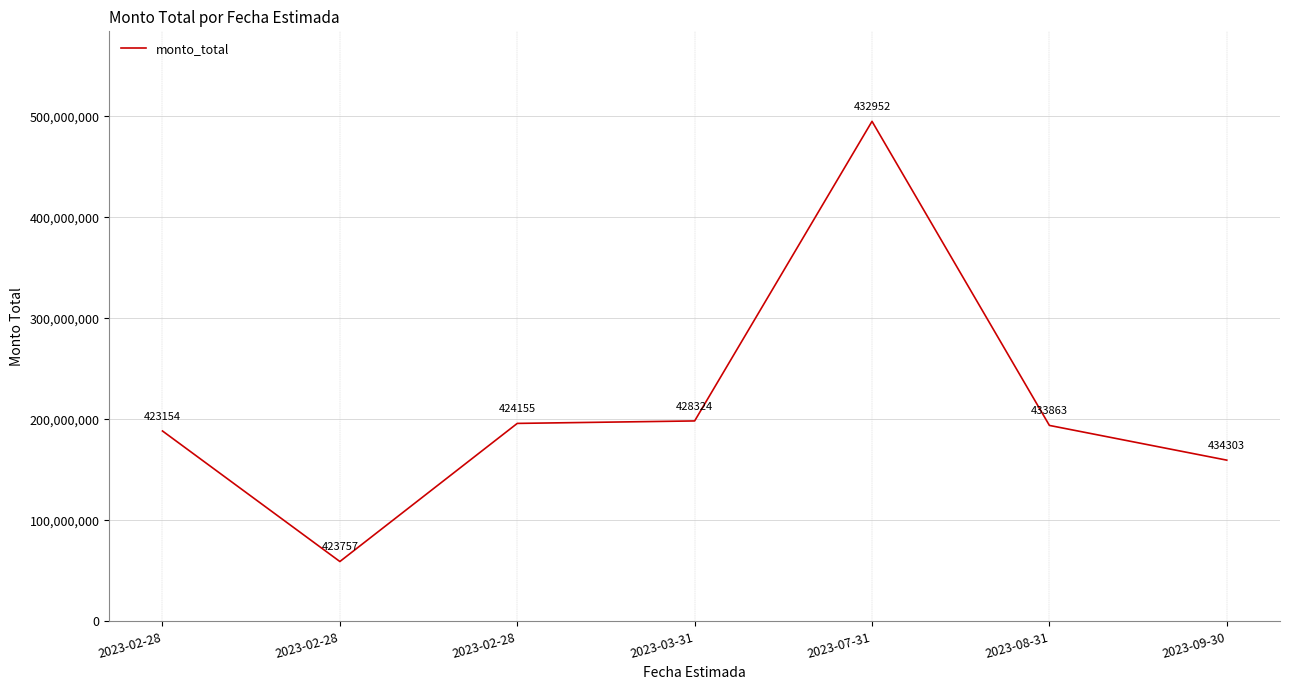

How many categories are shown in the chart?

7